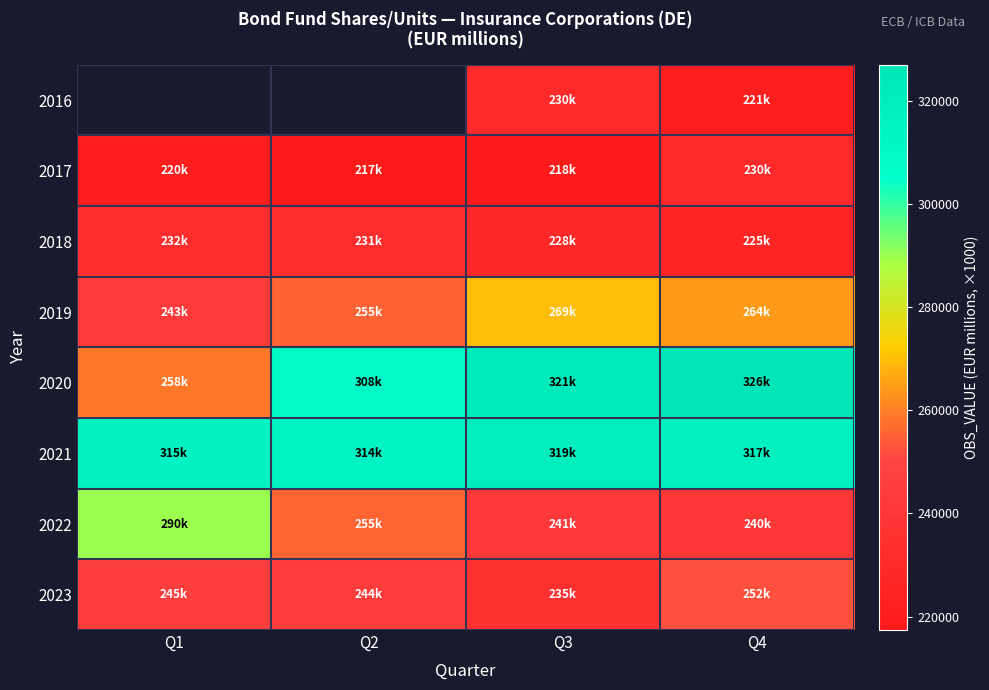

Which series has the largest range (max minus min)?

2020